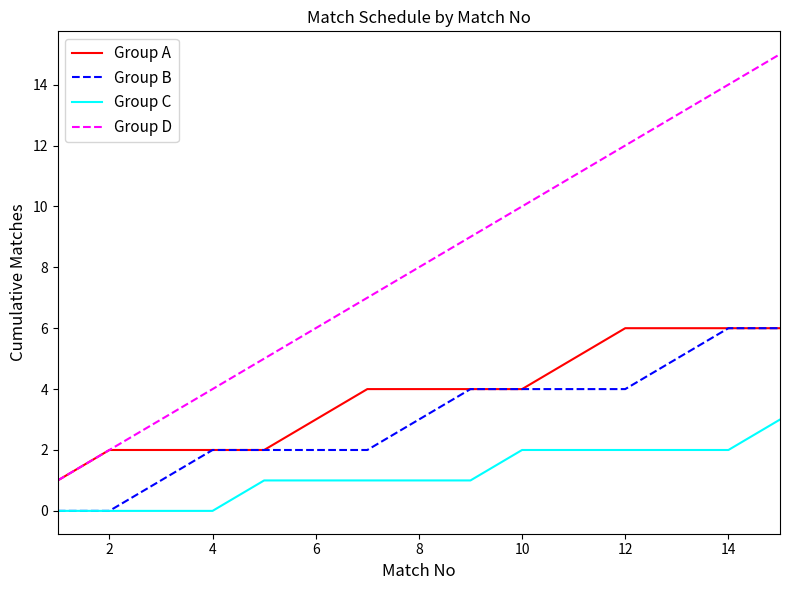

What is the maximum value shown in the chart?

15